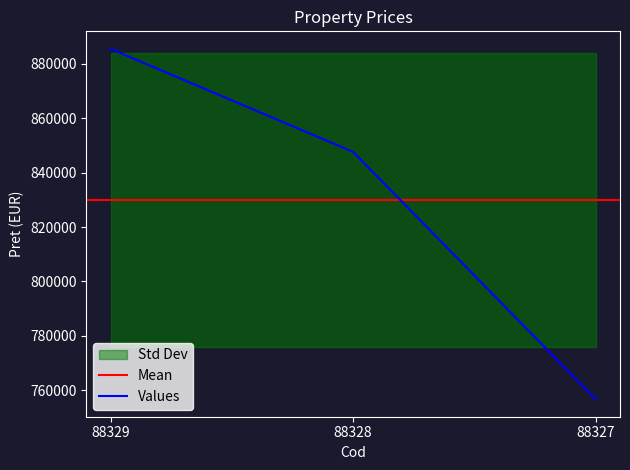

What is the change in value from 88329 to 88327?

-128774